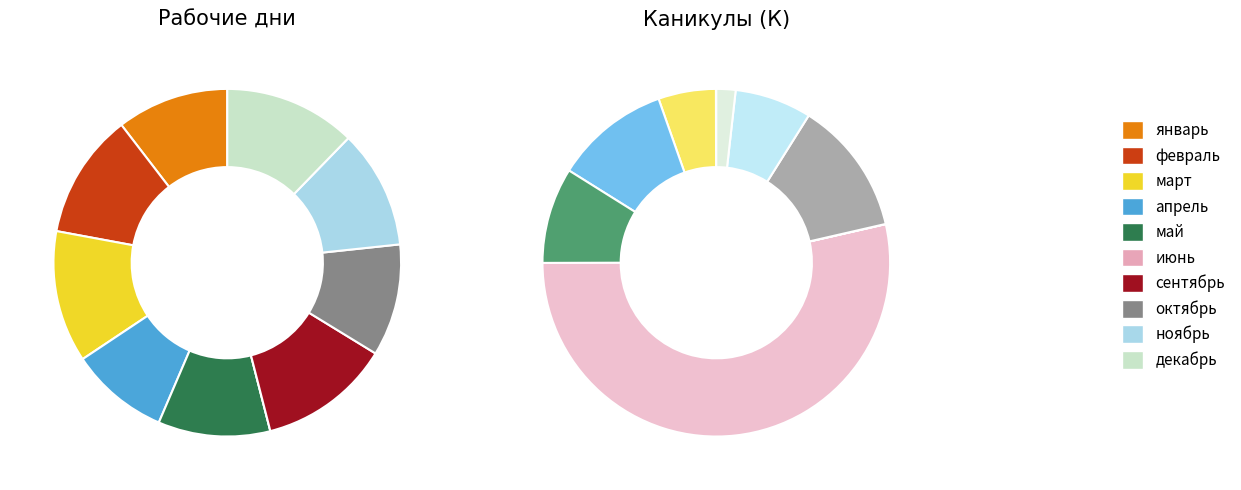

Approximately how many times larger is the value at май compared to ноябрь?

0.9